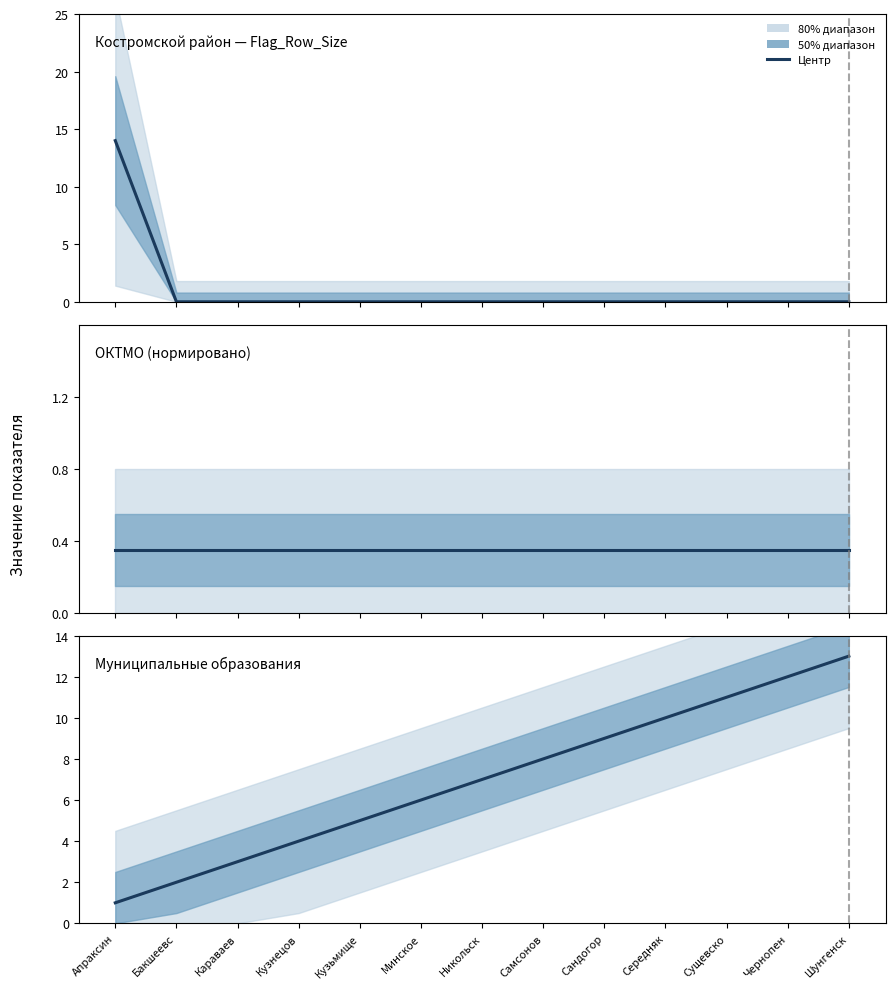

How many series are shown in this chart?

1